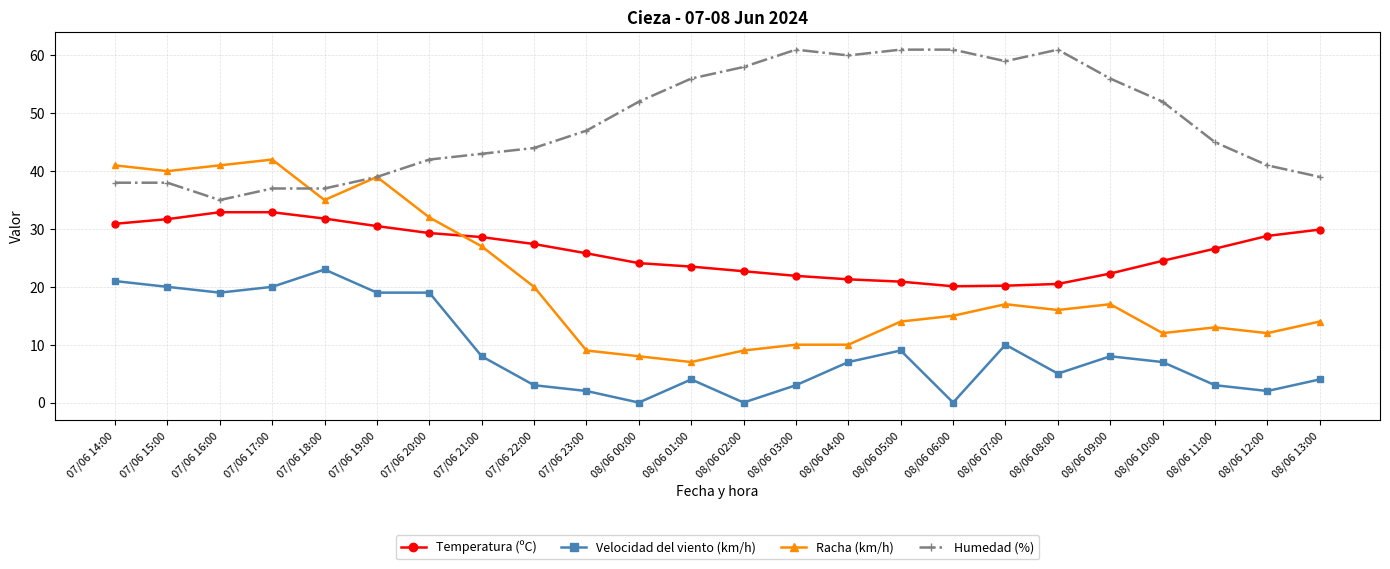

What is the label of the 17th point from the right?

07/06 21:00